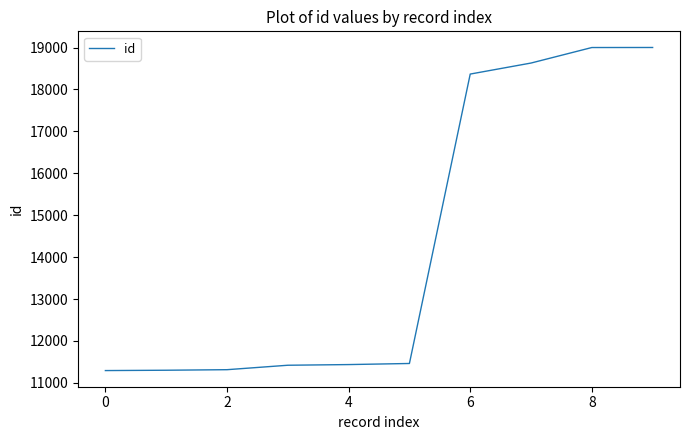

Is this an area chart (filled region under the line)?

No